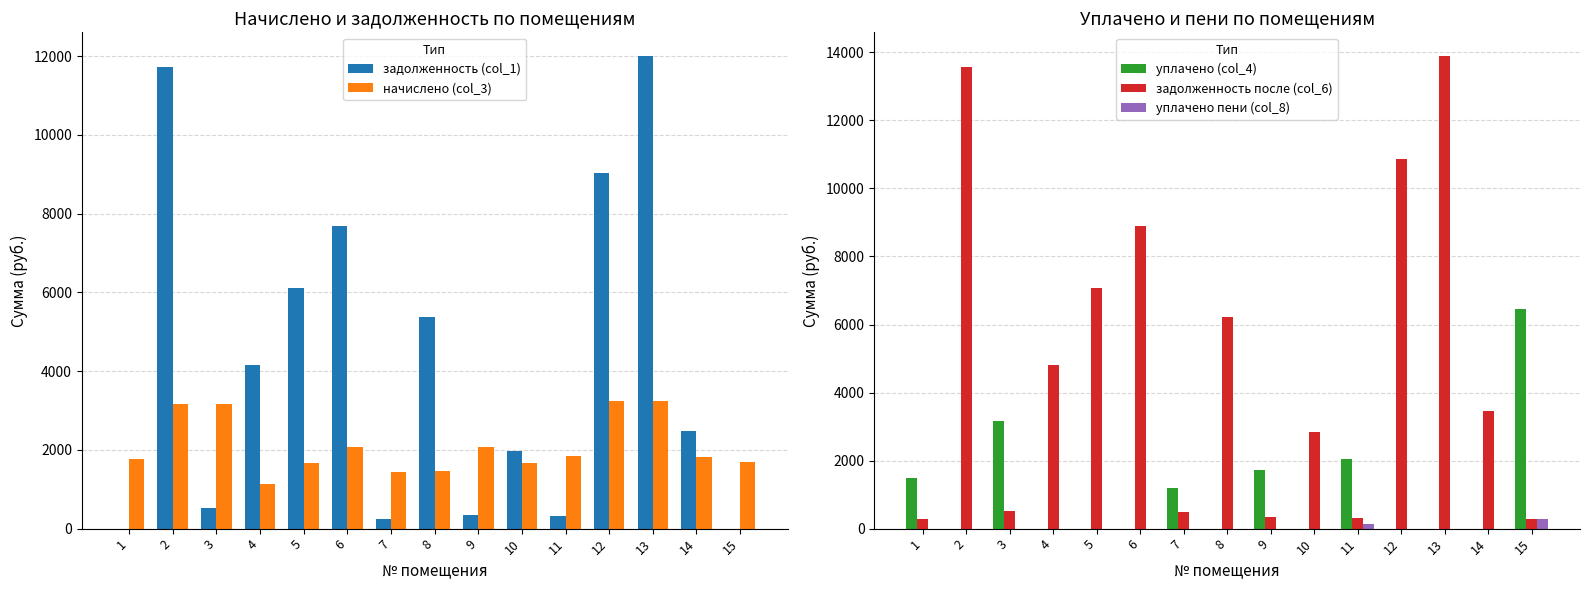

What is the value of the задолженность (col_1) bar at the 6th from the left?

7690.3